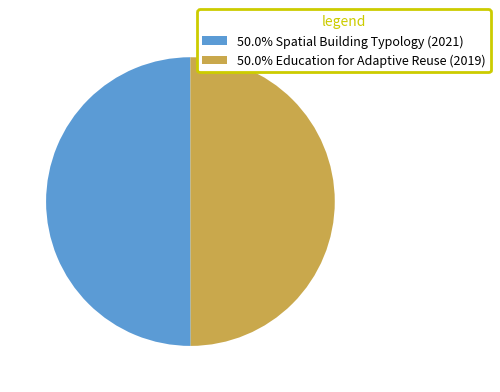

What is the ratio of the value at 50.0% Spatial Building Typology (2021) to the value at 50.0% Education for Adaptive Reuse (2019)?

1.0